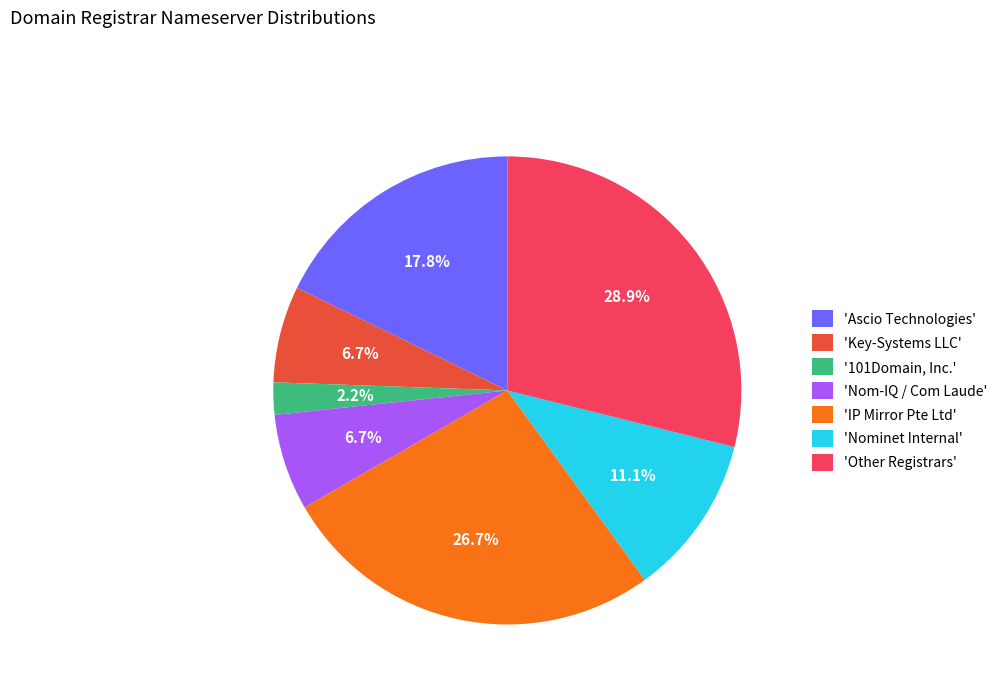

Which category has the smallest portion of the pie?

'101Domain, Inc.'